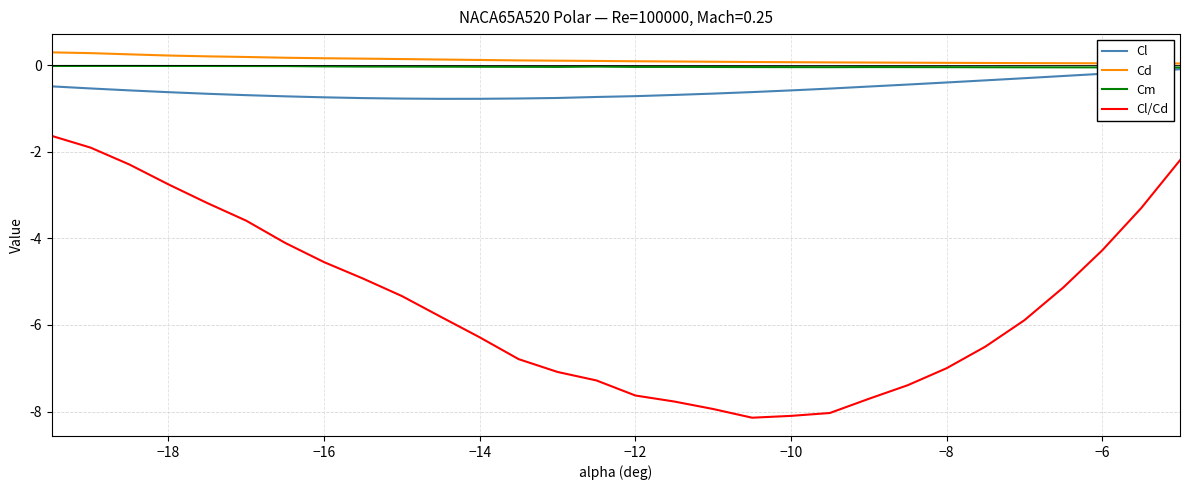

True or false: Cl and Cl/Cd intersect in this chart.

False